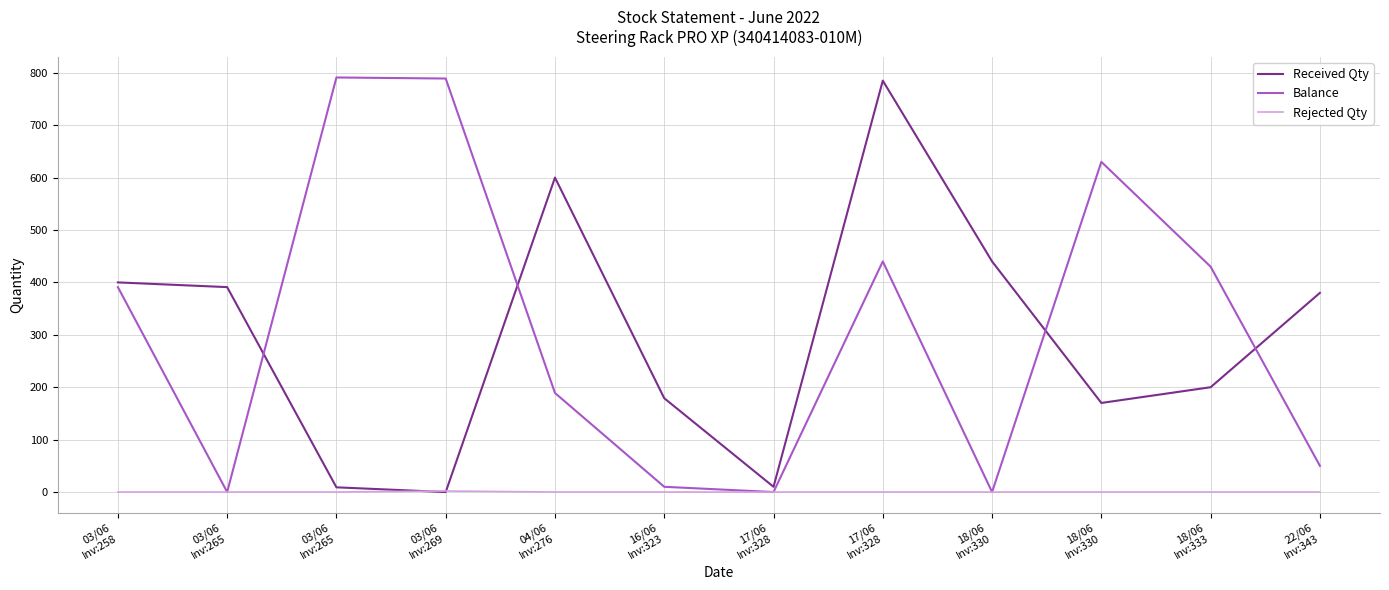

True or false: Received Qty has a value of 10 at 17/06
Inv:328.

True